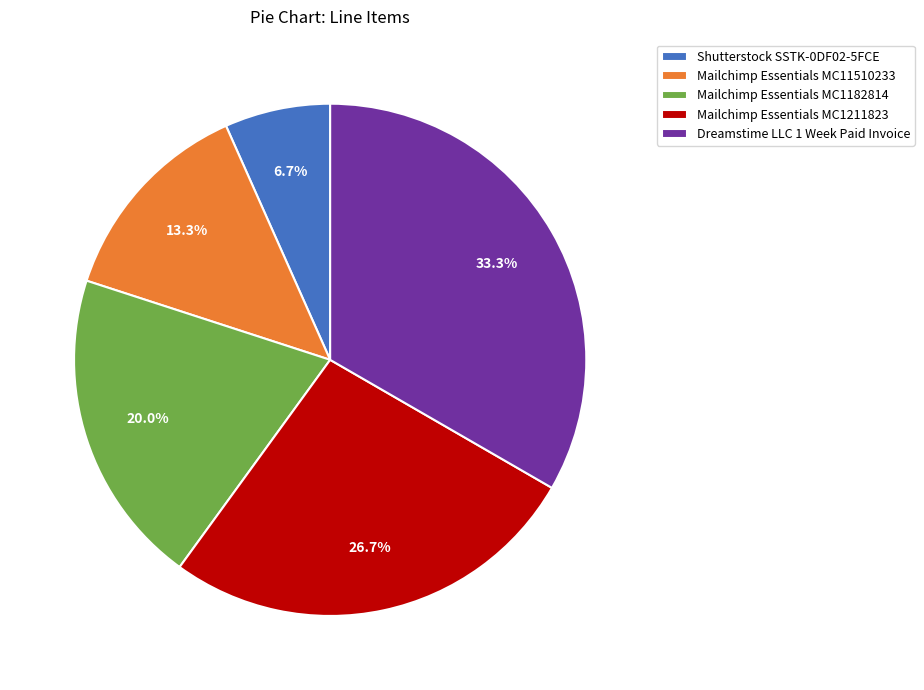

Approximately how many times larger is the value at Mailchimp Essentials MC11510233 compared to Shutterstock SSTK-0DF02-5FCE?

2.0